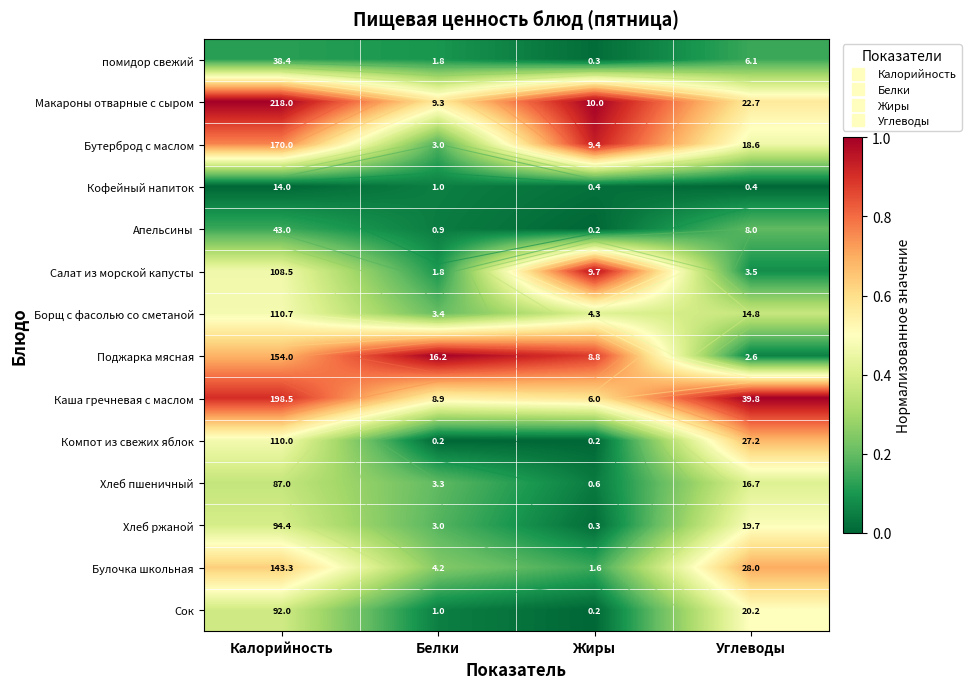

At which label does Хлеб ржаной reach its peak?

Углеводы